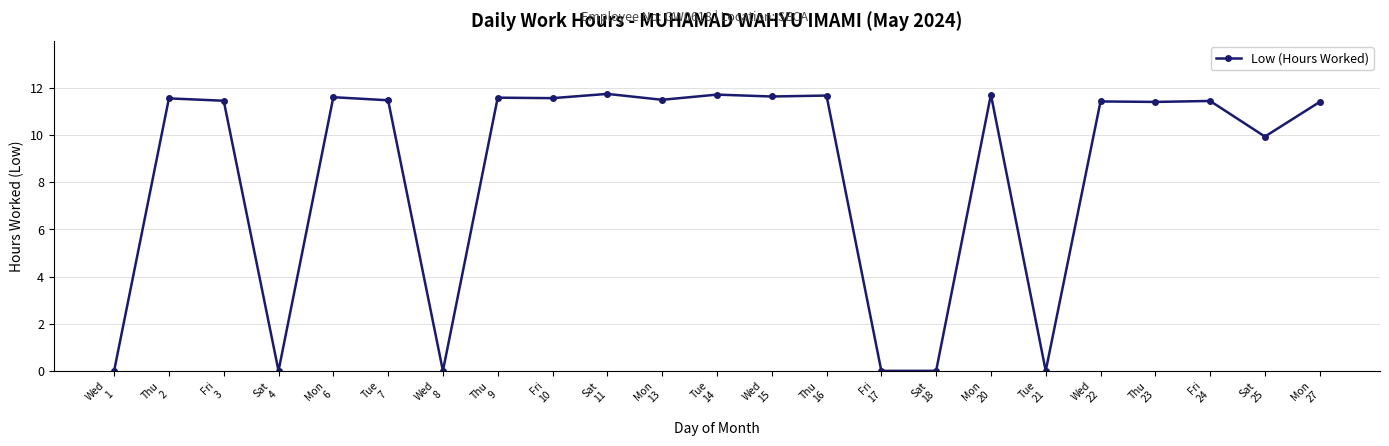

At which label does the data first exceed 11?

Thu
2